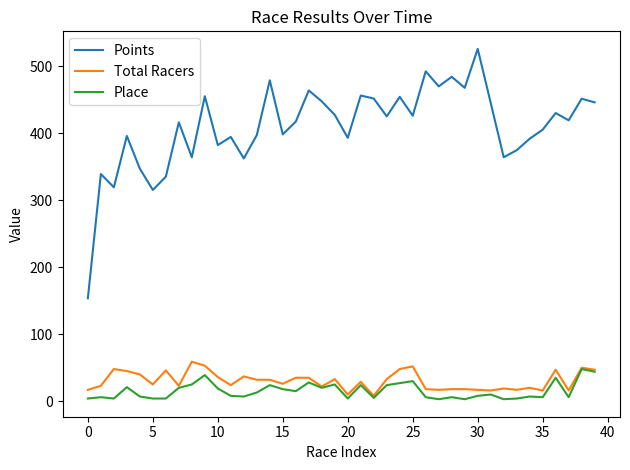

Which series has the largest total across all categories?

Points